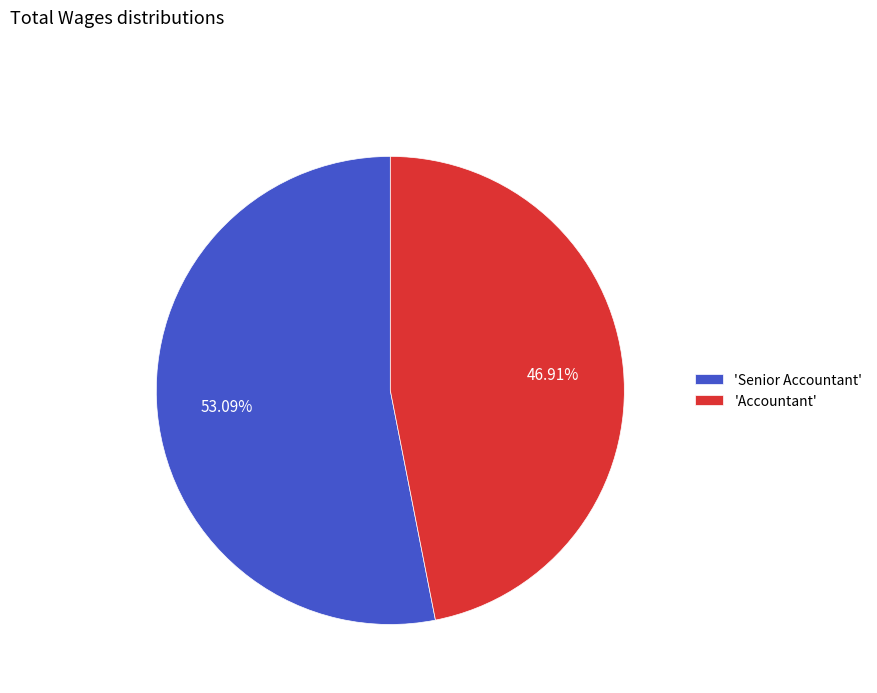

Does 'Accountant' represent more than half of the total?

No